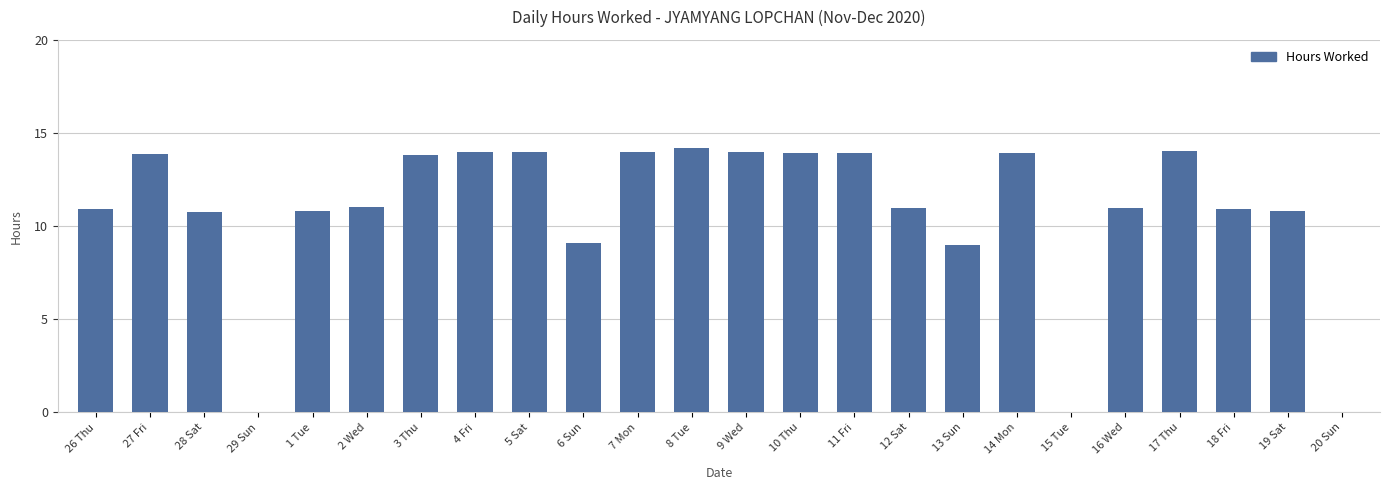

Is it true that the value at 12 Sat is 17.1?

False